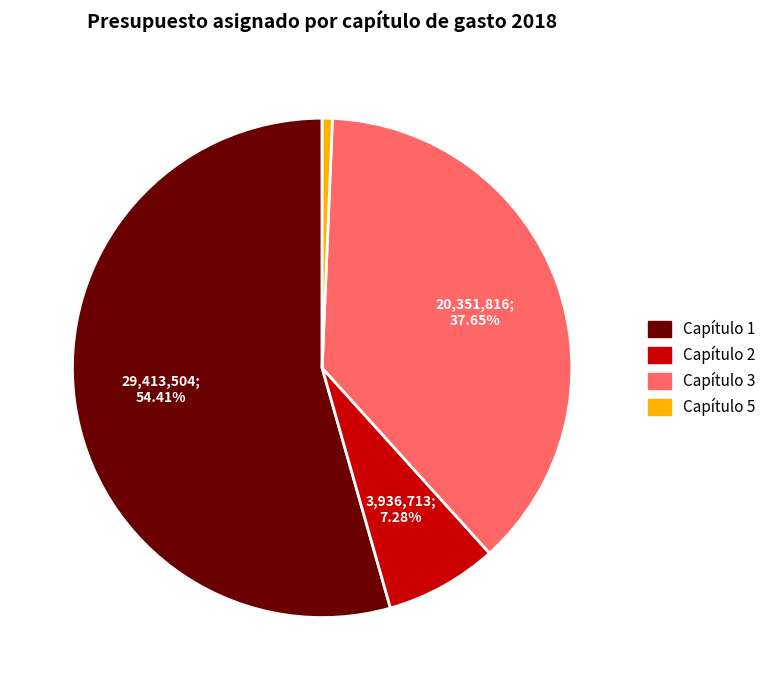

To the nearest percent, what is the difference between the Capítulo 3 and Capítulo 5 slice percentages?

37%